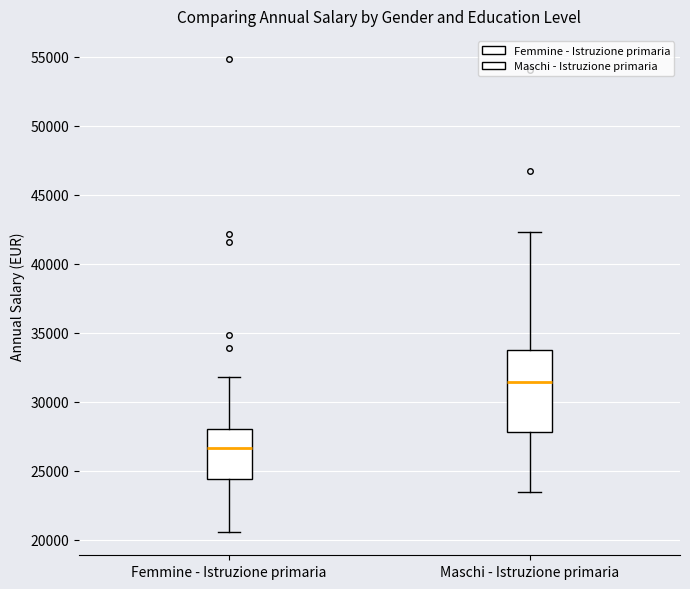

Reading left to right, transcribe this box plot: for each box, give where its median line is, the range the box spans, and where its two whiskers end, as read against the y-axis. The values are not printed on the chart, so give them approximately, as read against the axis.

Femmine - Istruzione primaria: median 26500, box 24500 to 28000, whiskers 20500 to 32000
Maschi - Istruzione primaria: median 31500, box 28000 to 33500, whiskers 23500 to 42500